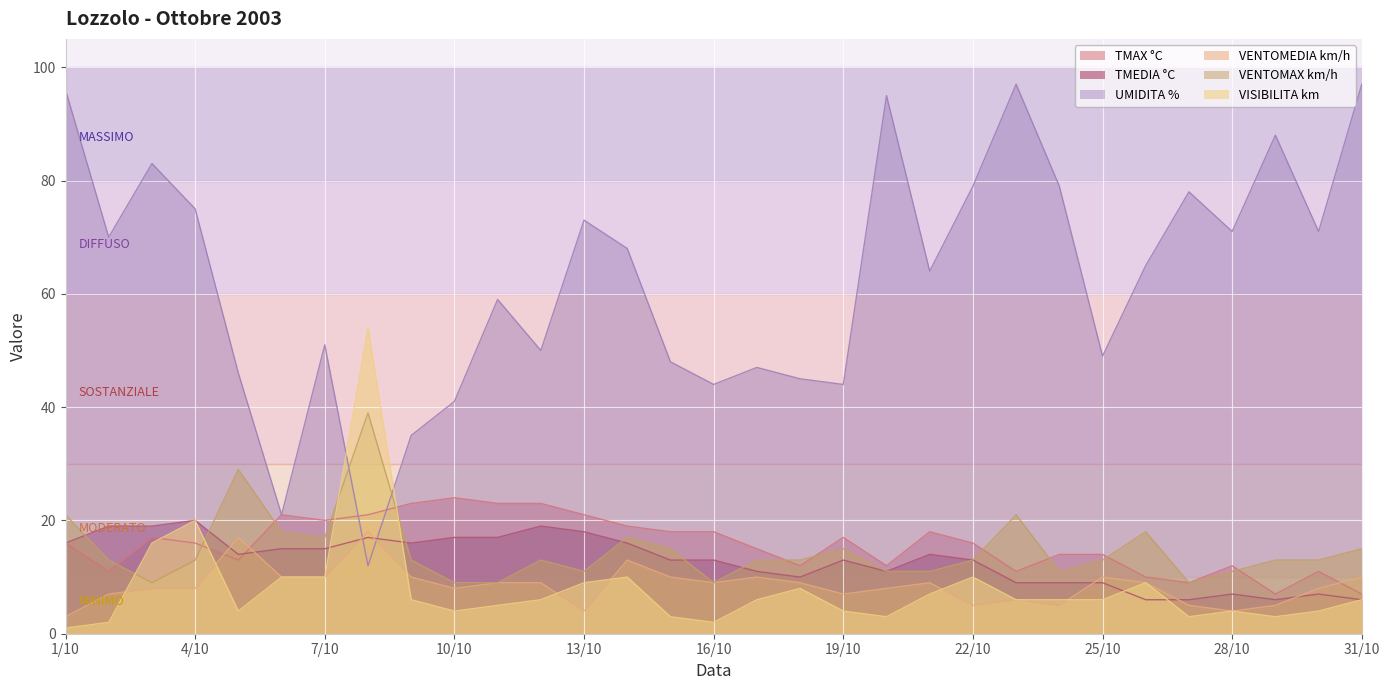

True or false: VENTOMEDIA km/h has more than 0 interior local peaks.

True